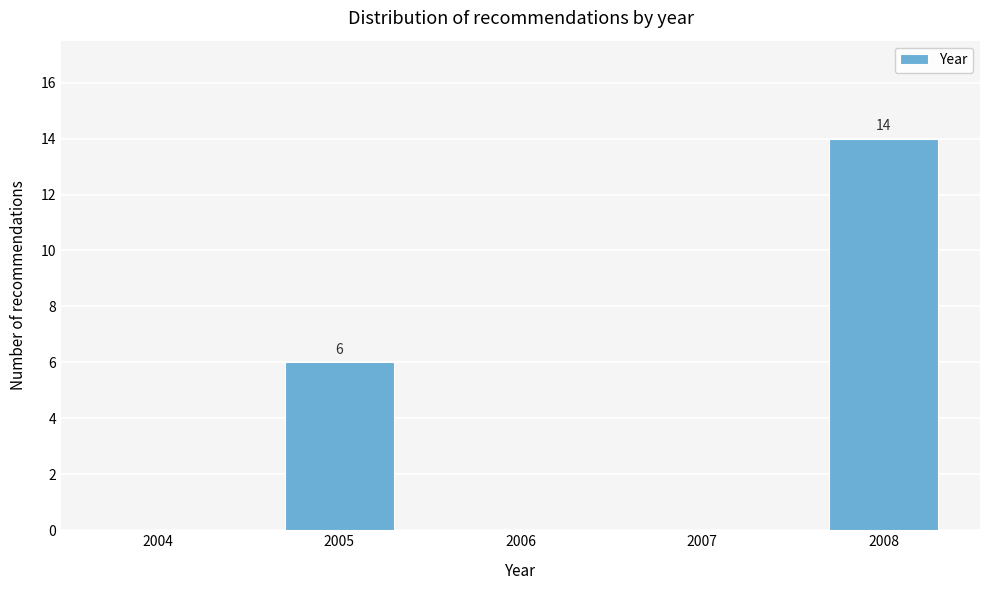

Reading right to left, list all the values displayed in this chart.

2008=14	2007=0	2006=0	2005=6	2004=0